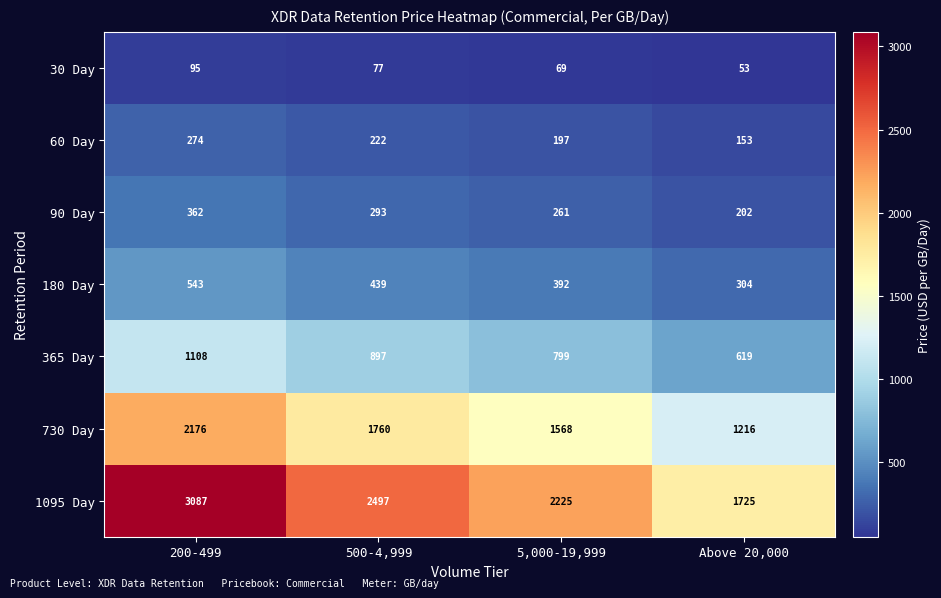

At which category is the sum across all series the highest?

200-499